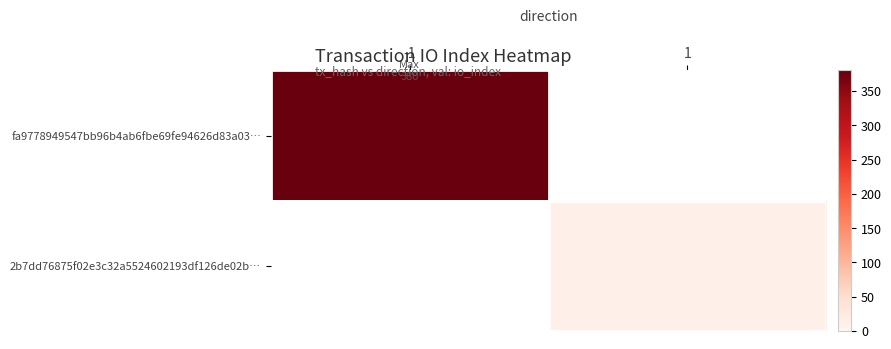

Is it true that fa9778949547bb96b4ab6fbe69fe94626d83a03… equals 380.0 at -1?

True